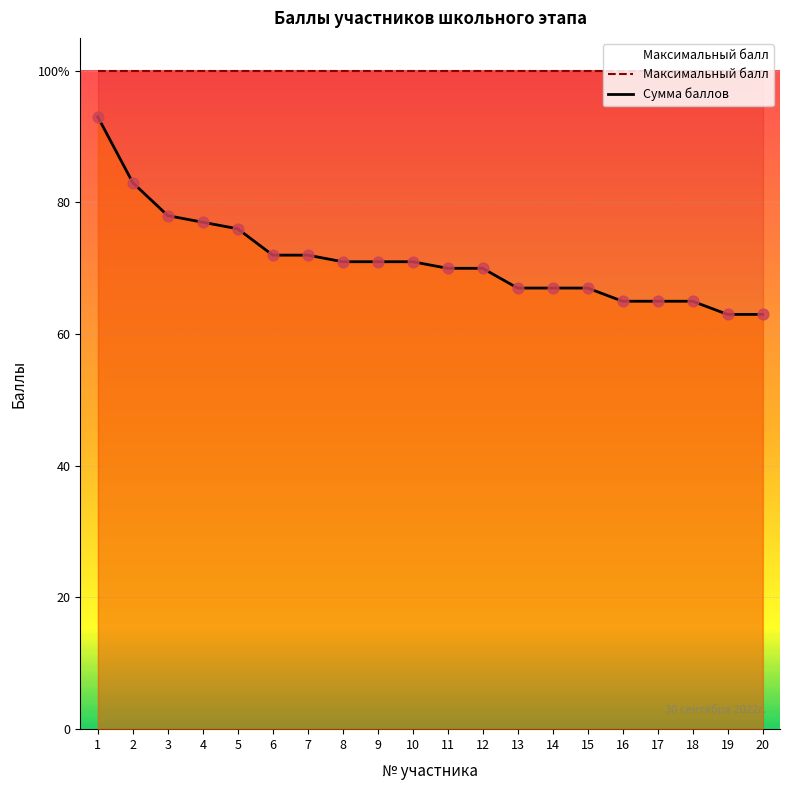

Which series contains the highest Y value?

Максимальный балл